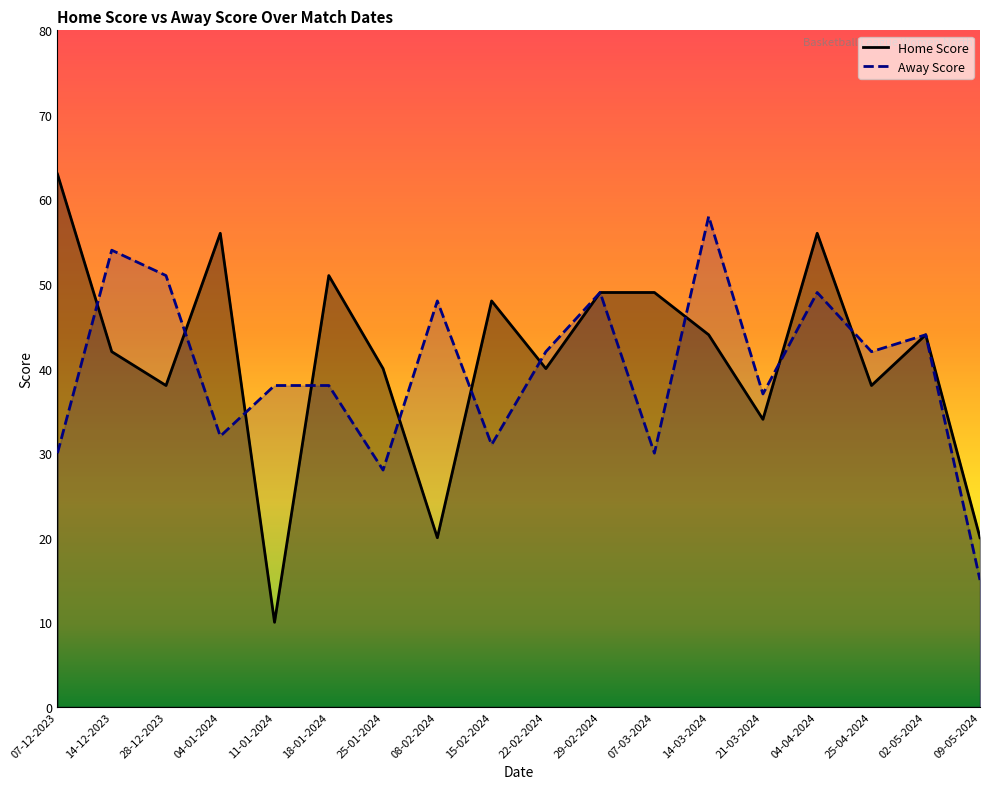

The Home Score series shows 82 at 29-02-2024. True or false?

False